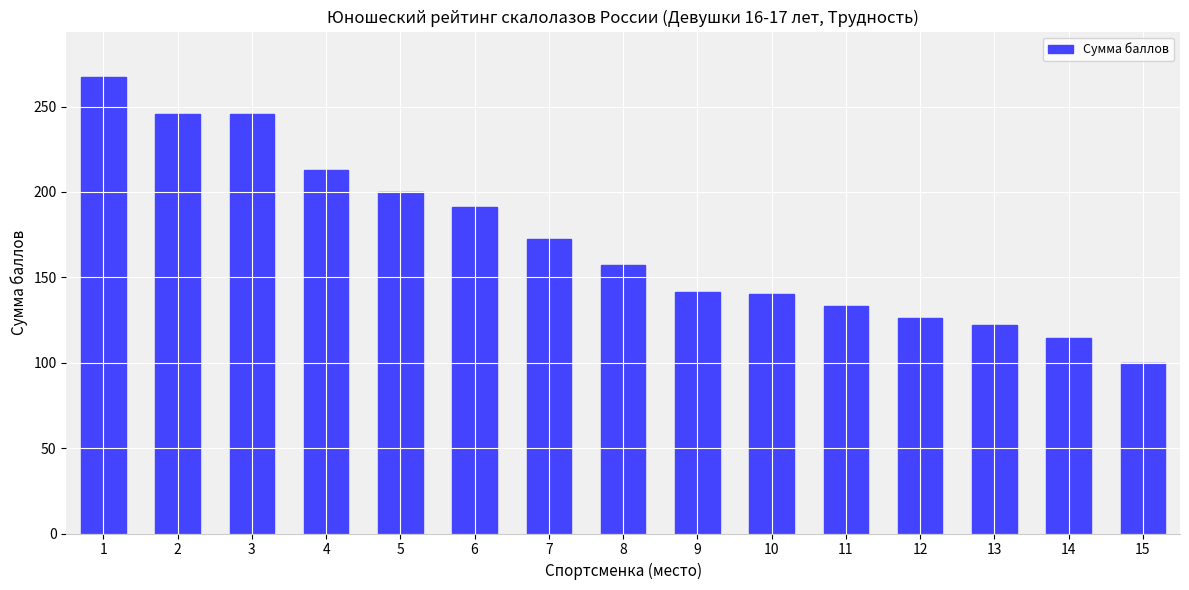

What is the value of the 12th bar from the left?

126.0